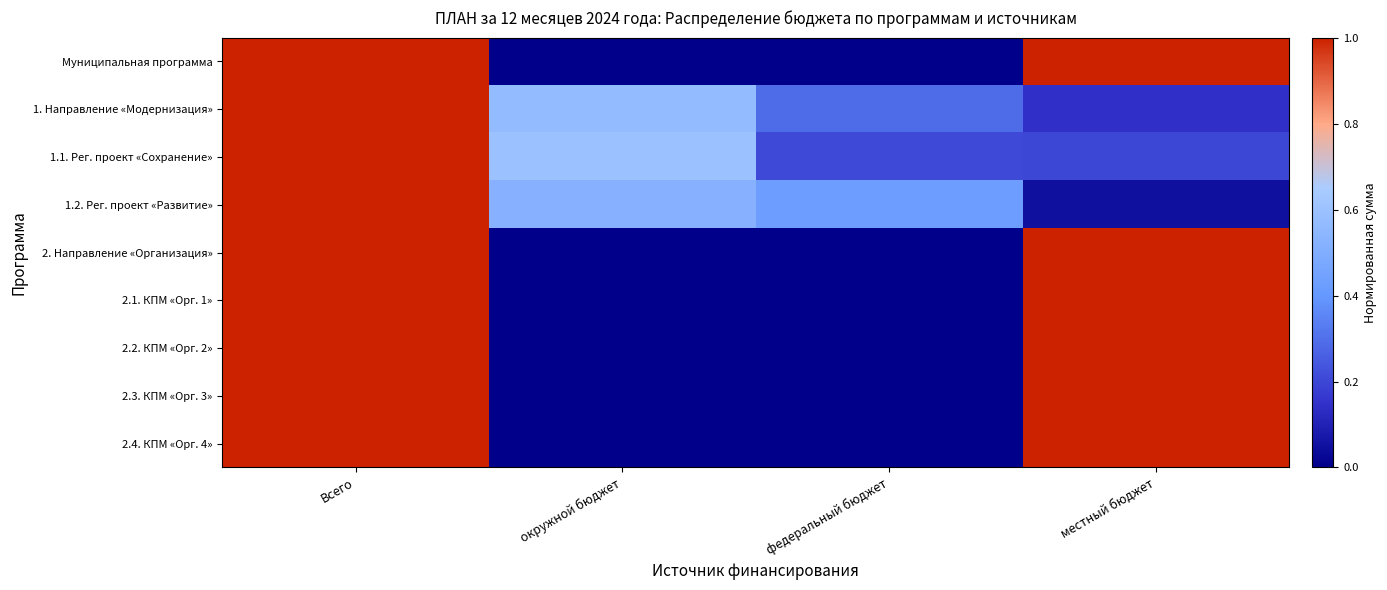

Which series has the largest total across all categories?

Муниципальная программа